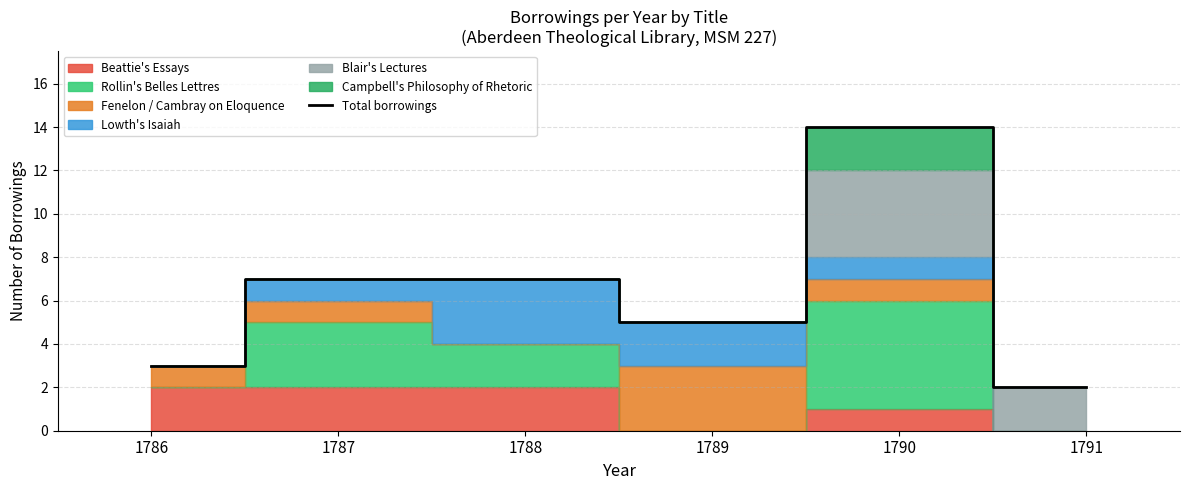

What value does the data have at 1790, to the nearest 10?

10